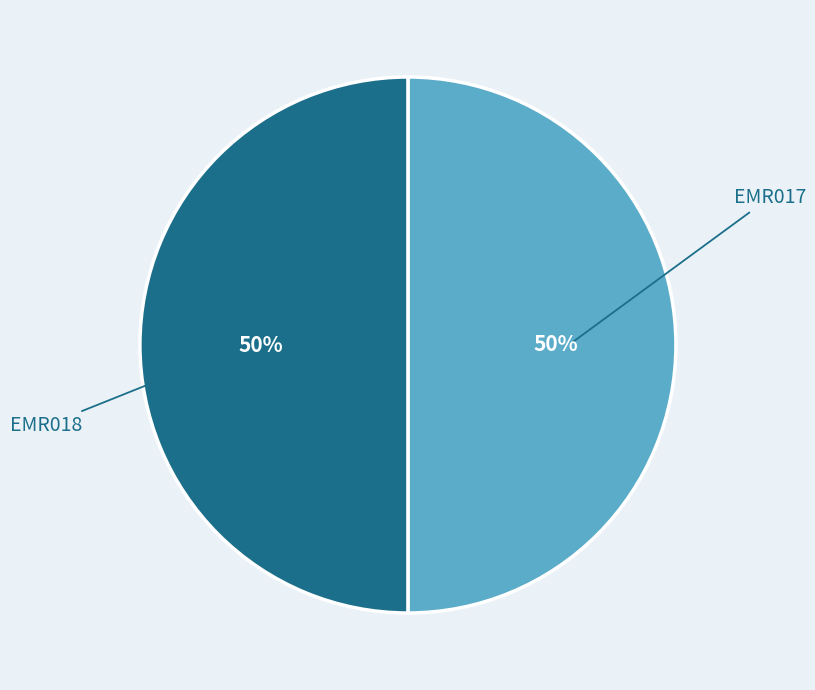

To the nearest percent, what is the average slice percentage?

50%